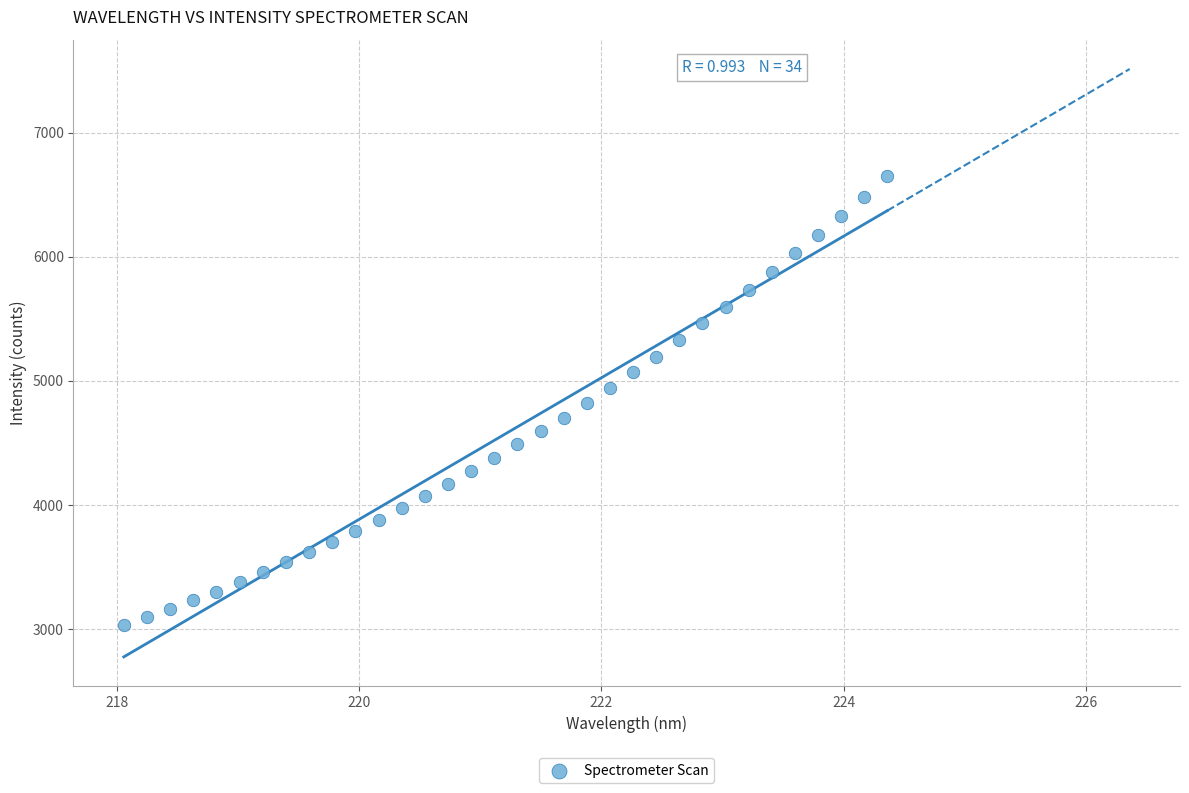

What is the range of Y values (max minus min)?

3617.0